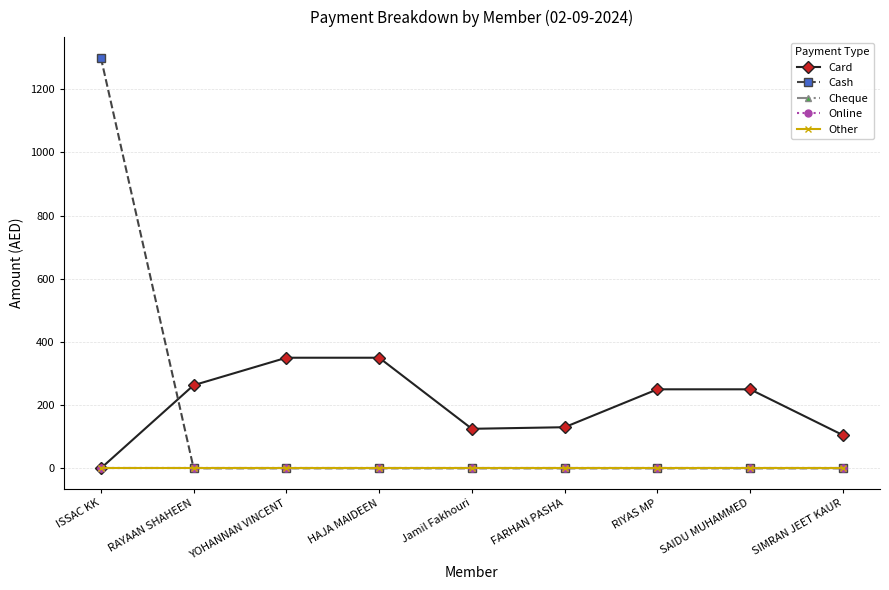

List the series in order of their peak value, highest first.

Cash, Card, Cheque, Online, Other